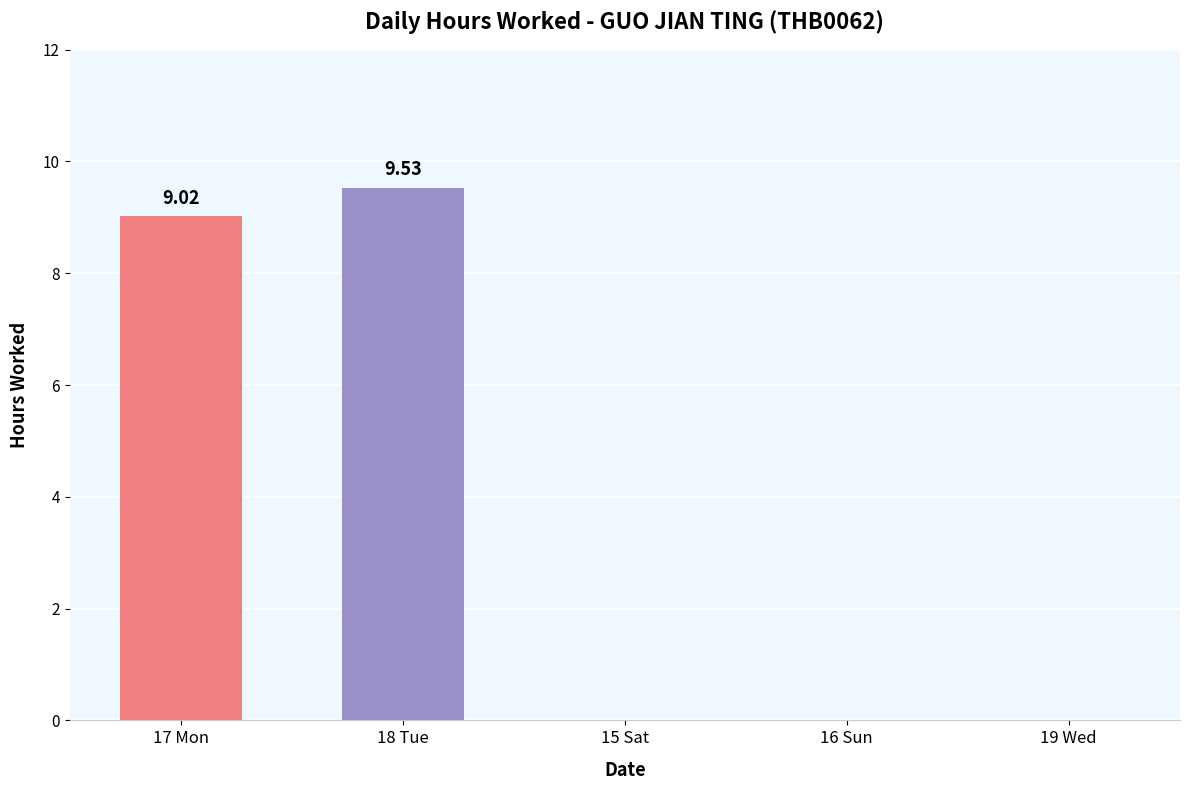

What is the change in value from 17 Mon to 19 Wed?

-9.0